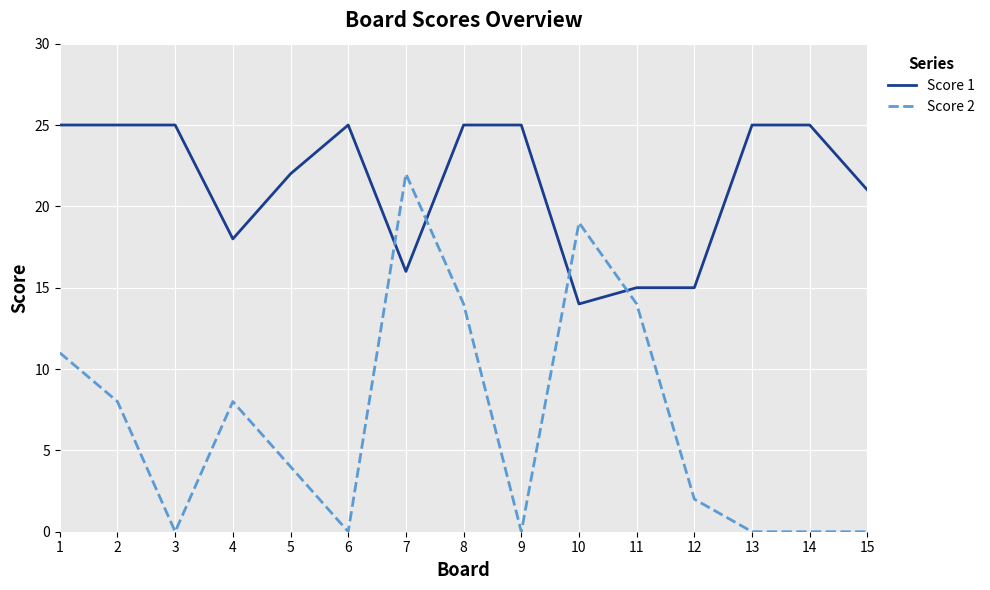

True or false: Score 2 and Score 1 intersect in this chart.

True